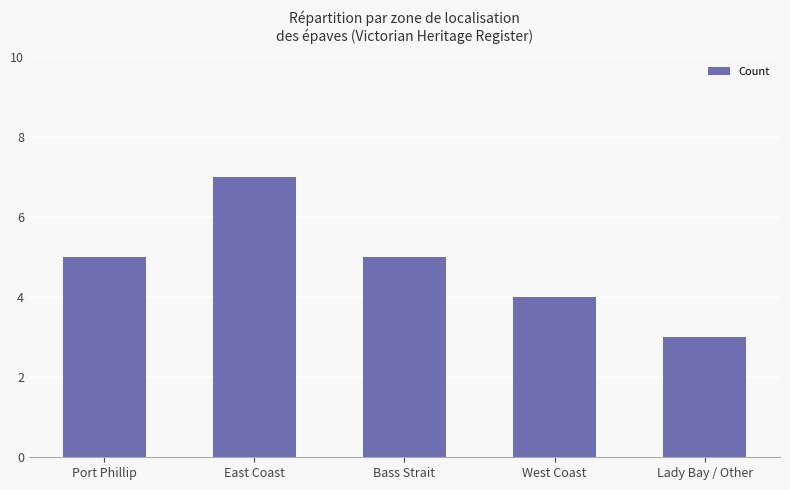

Reading left to right, transcribe all the data shown in this chart.

Port Phillip=5	East Coast=7	Bass Strait=5	West Coast=4	Lady Bay / Other=3